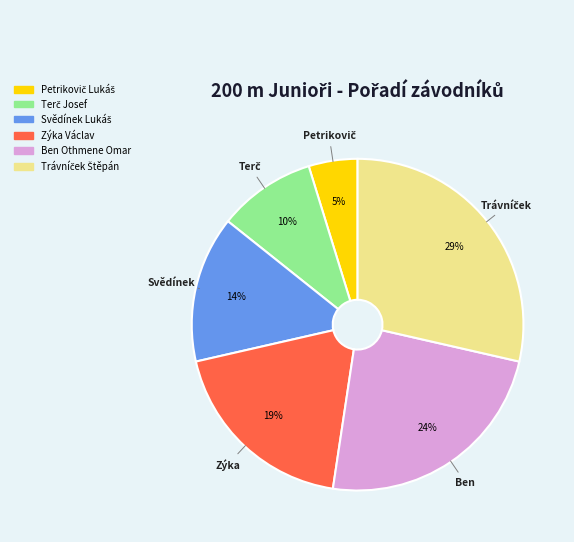

True or false: Ben Othmene Omar accounts for 33% of the total.

False